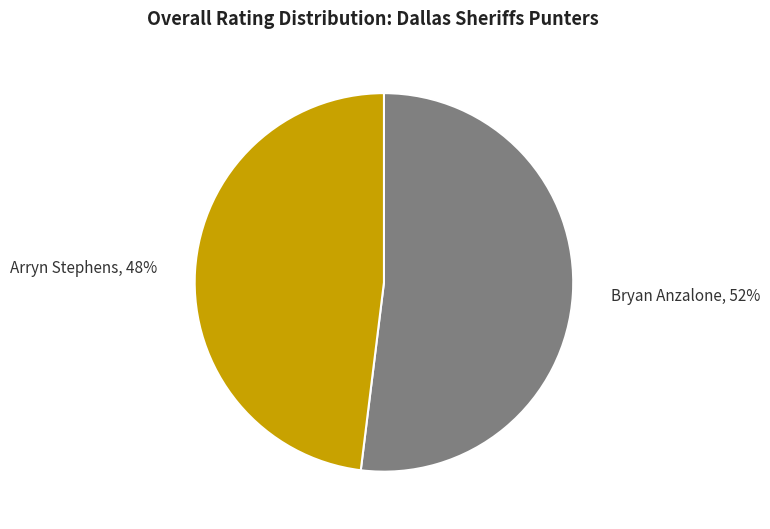

How many slices are in this pie chart?

2